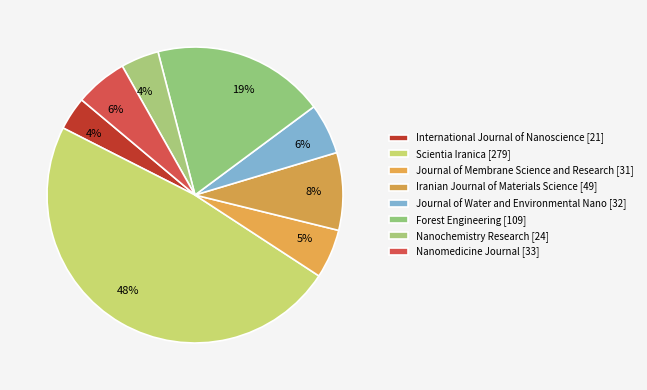

Count the number of slices in the pie.

8